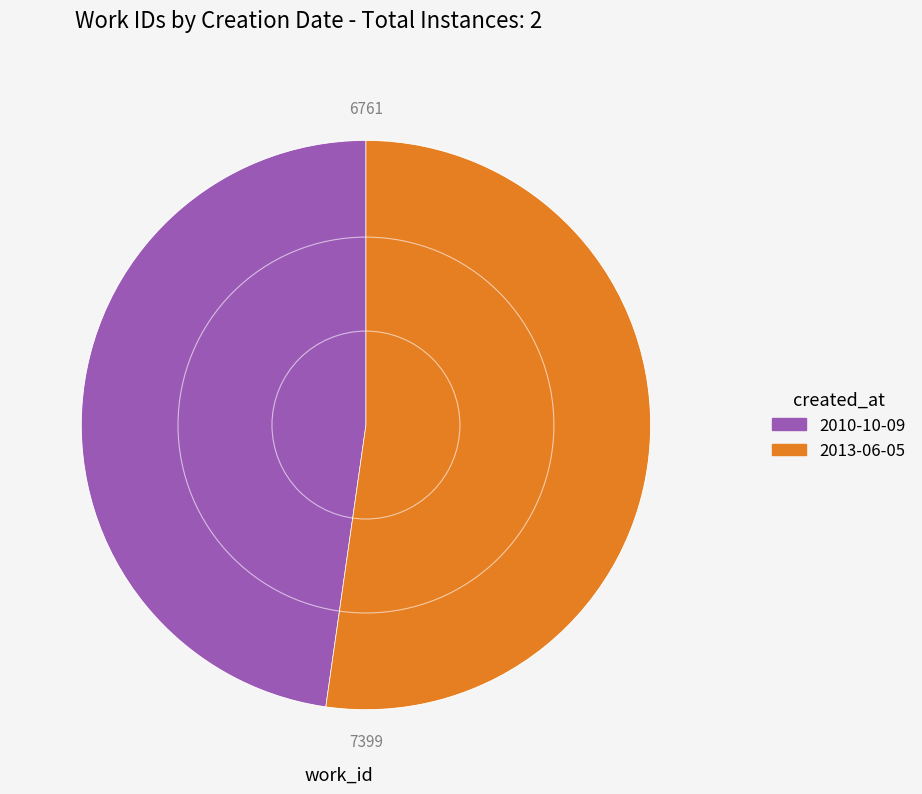

How many slices are in this pie chart?

2